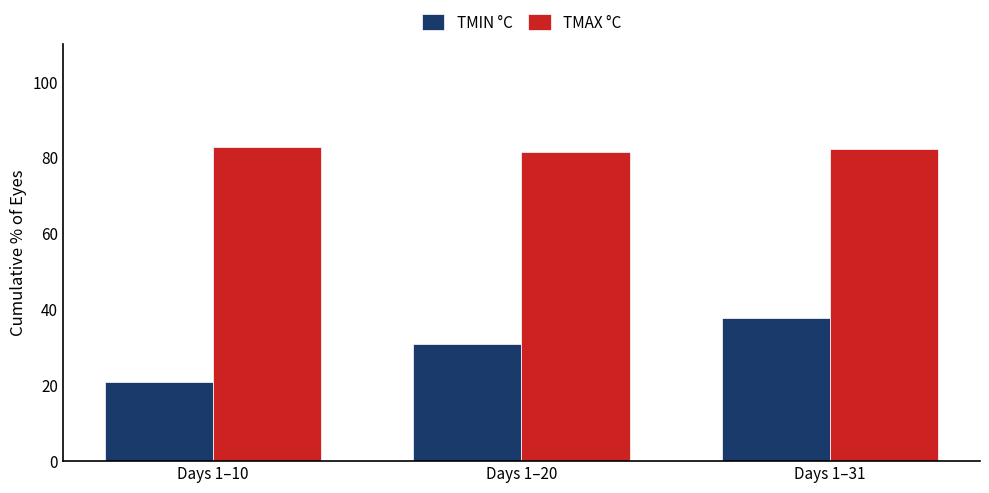

What is the sum of all TMAX °C values?

246.6